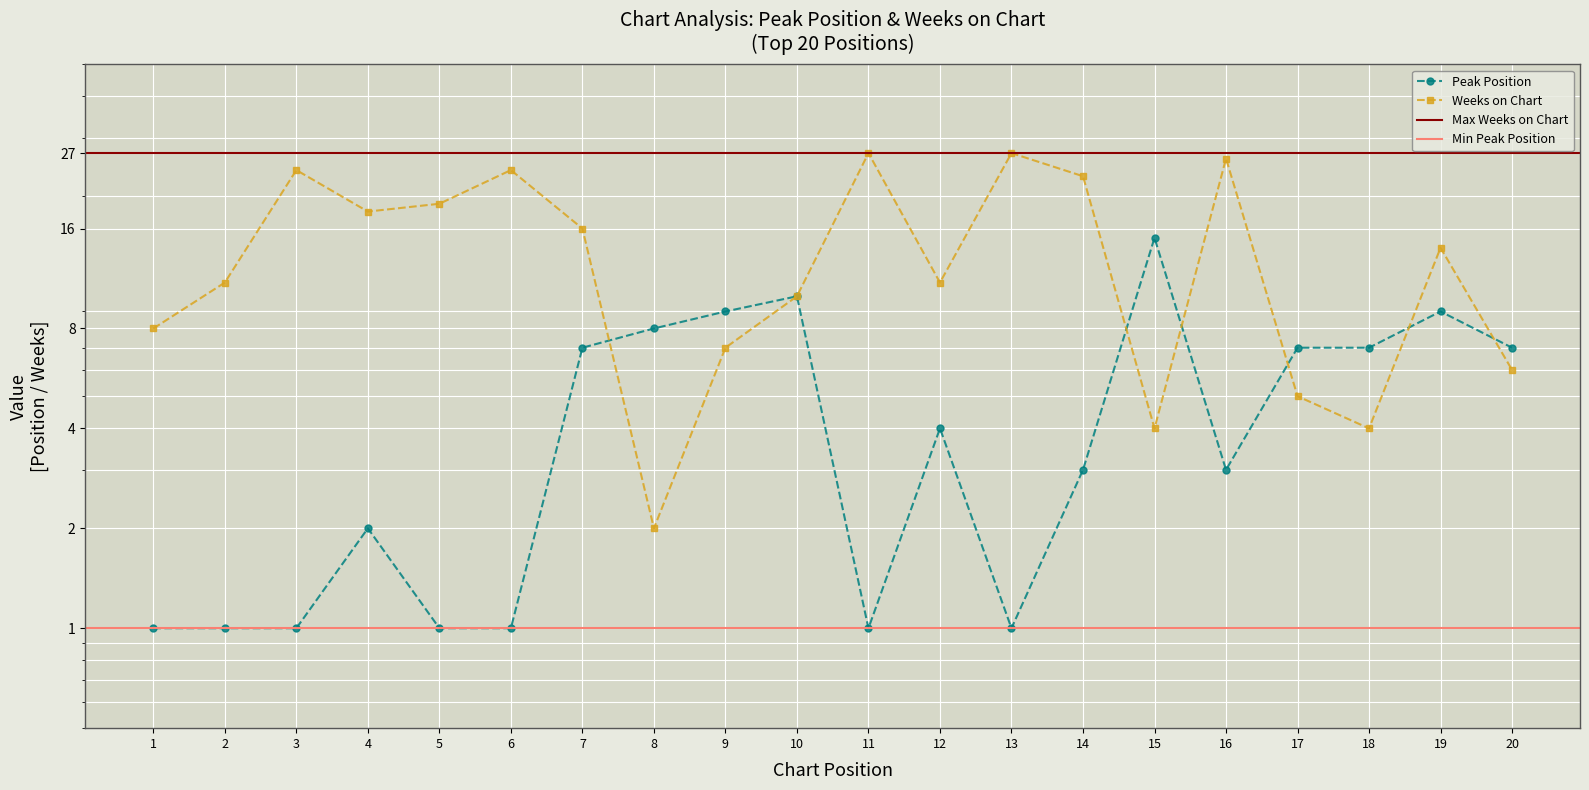

List the series in order of their peak value, lowest first.

Peak Position, Weeks on Chart